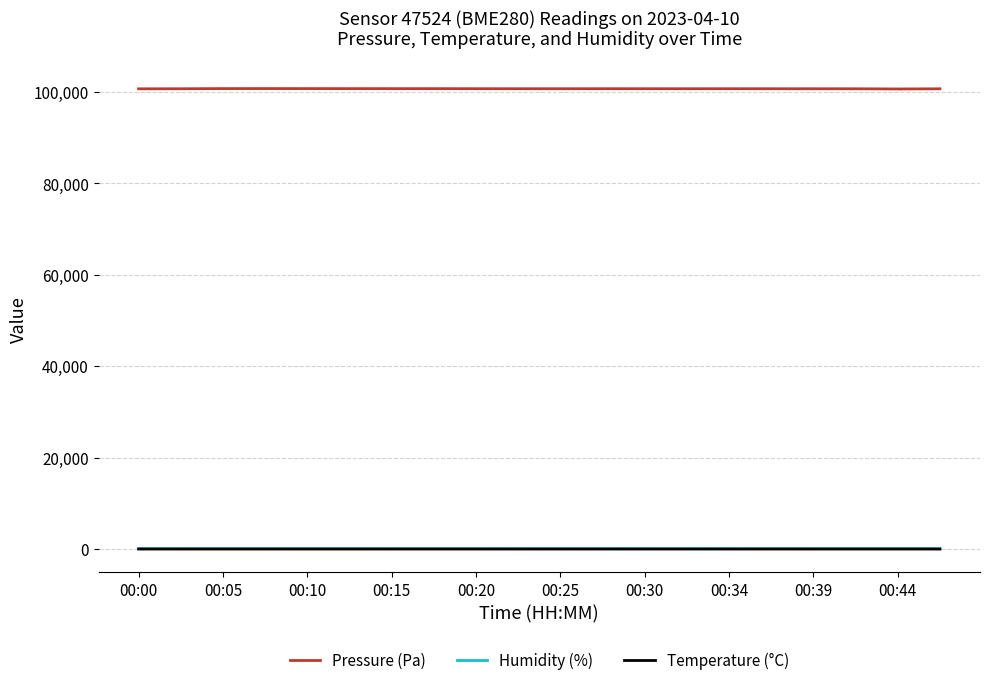

Which series has the largest range (max minus min)?

Pressure (Pa)